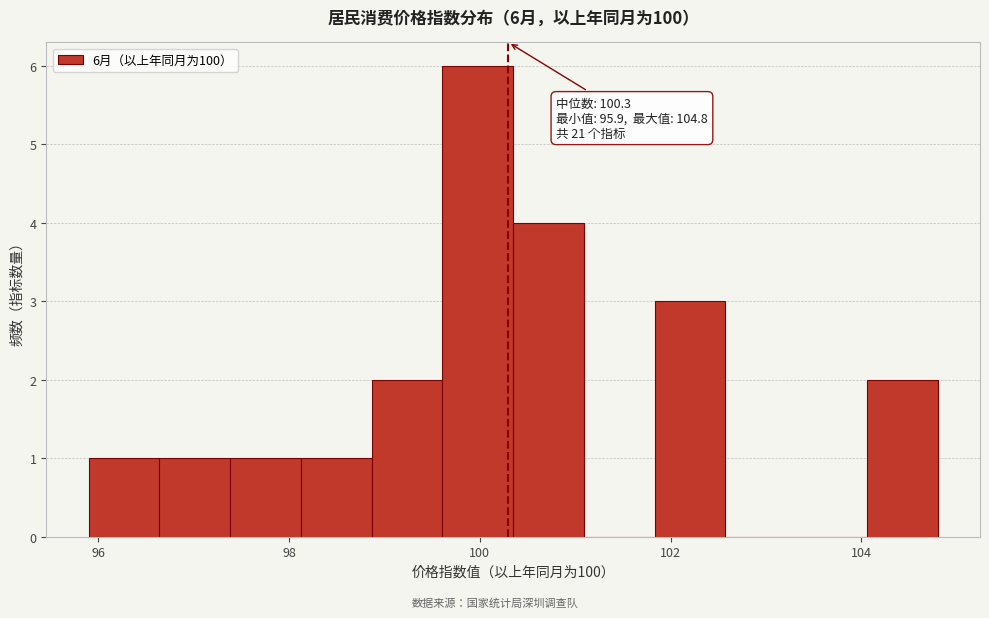

Around what value on the x-axis is the tallest bar? Give the approximate position of its centre, as read against the axis.

100.0